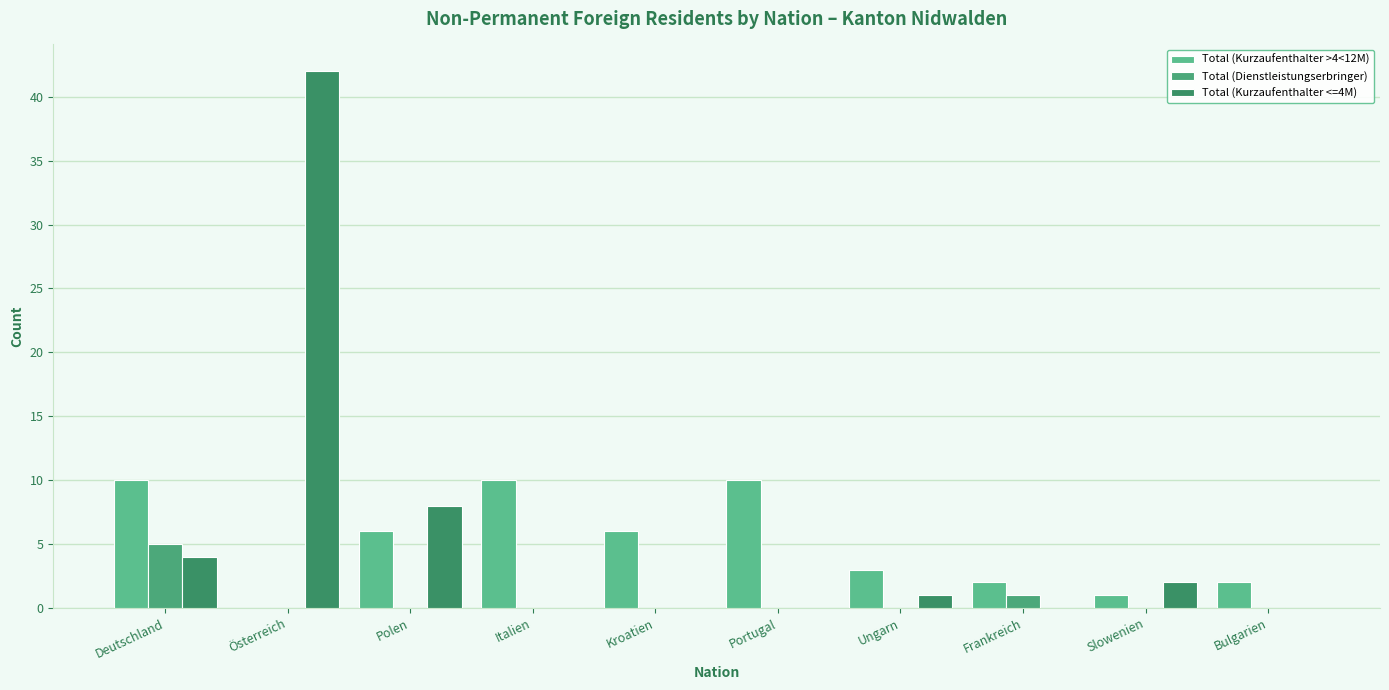

How many groups of bars are there?

10